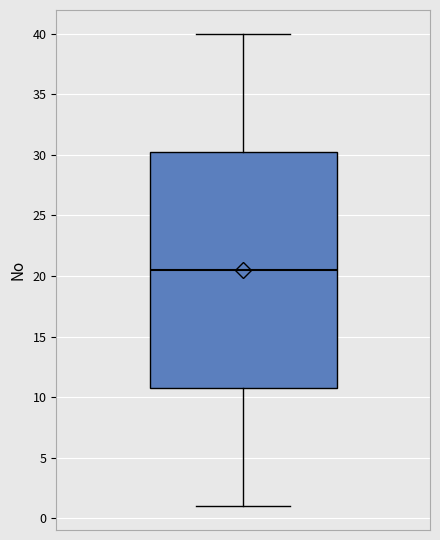

Read this box plot against the y-axis: the position of the median line, the range covered by the box, and the ends of both whiskers. The values are not printed on the chart, so give them approximately, as read against the axis.

median 20.5, box 11.0 to 30.5, whiskers 1.0 to 40.0